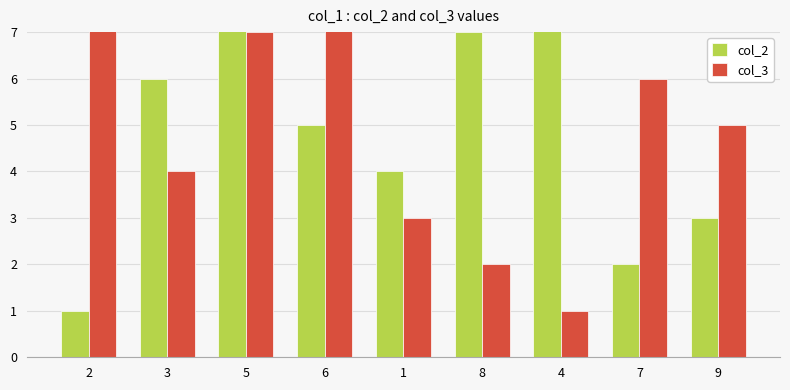

How many groups of bars are there?

9